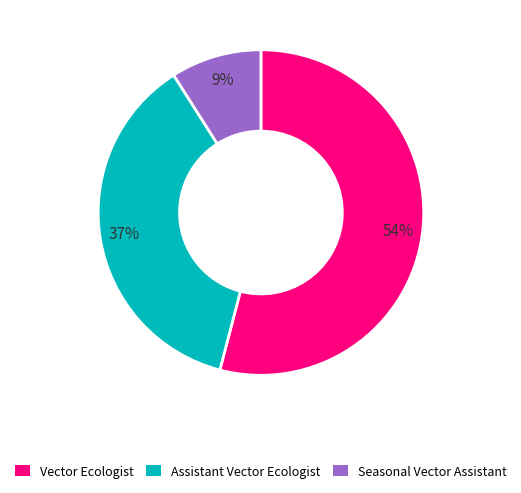

What is the smallest slice in the pie chart?

Seasonal Vector Assistant